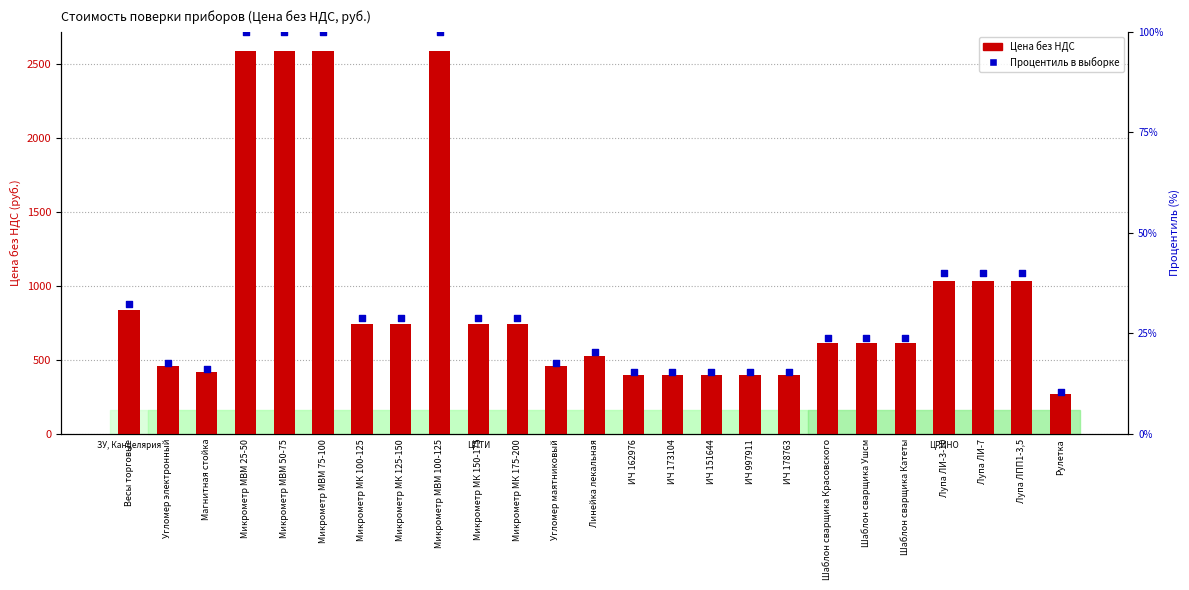

At how many categories does at least one series exceed 653?

12